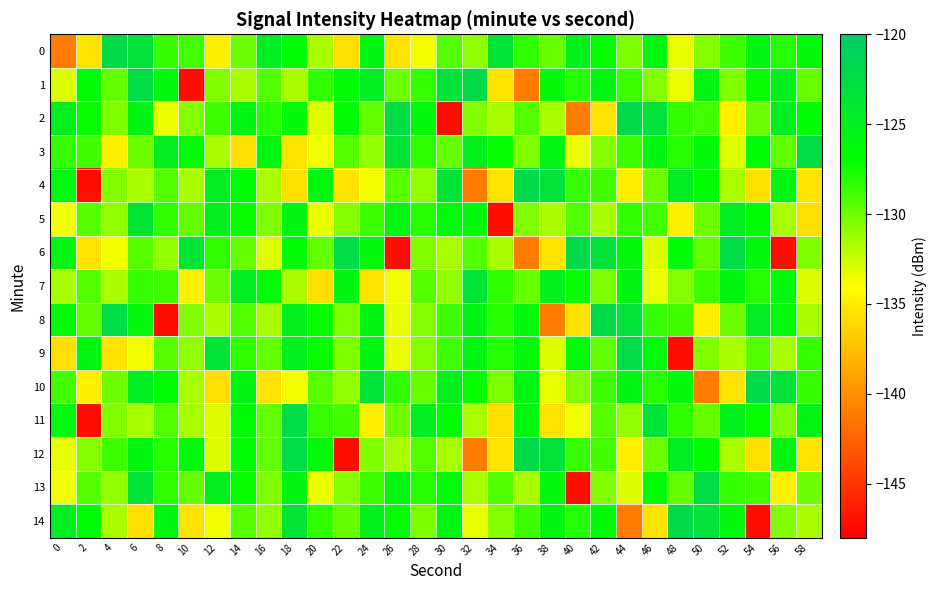

Reading left to right, transcribe all the data shown in this chart.

0: 0=-141.2	2=-135.5	4=-122.0	6=-123.0	8=-128.5	10=-128.8	12=-134.8	14=-130.0	16=-124.7	18=-126.7	20=-131.6	22=-135.9	24=-125.9	26=-135.5	28=-133.6	30=-129.3	32=-130.9	34=-123.3	36=-128.4	38=-129.7	40=-125.0	42=-127.2	44=-130.4	46=-125.8	48=-133.4	50=-130.7	52=-128.7	54=-125.8	56=-128.0	58=-126.5
1: 0=-133.1	2=-126.6	4=-129.6	6=-122.2	8=-126.2	10=-147.1	12=-130.5	14=-131.7	16=-129.3	18=-131.7	20=-128.4	22=-126.7	24=-124.7	26=-130.0	28=-128.5	30=-123.0	32=-122.0	34=-135.5	36=-141.2	38=-126.5	40=-128.0	42=-125.8	44=-128.7	46=-130.7	48=-133.4	50=-125.8	52=-130.4	54=-127.2	56=-125.0	58=-129.7
2: 0=-125.0	2=-127.2	4=-130.4	6=-125.8	8=-133.4	10=-130.7	12=-128.7	14=-125.8	16=-128.0	18=-126.5	20=-133.1	22=-126.6	24=-129.6	26=-122.2	28=-126.2	30=-147.1	32=-130.5	34=-131.7	36=-129.3	38=-131.7	40=-141.2	42=-135.5	44=-122.0	46=-123.0	48=-128.5	50=-128.8	52=-134.8	54=-130.0	56=-124.7	58=-126.7
3: 0=-128.5	2=-128.8	4=-134.8	6=-130.0	8=-124.7	10=-126.7	12=-131.6	14=-135.9	16=-125.9	18=-135.5	20=-133.6	22=-129.3	24=-130.9	26=-123.3	28=-128.4	30=-129.7	32=-125.0	34=-127.2	36=-130.4	38=-125.8	40=-133.4	42=-130.7	44=-128.7	46=-125.8	48=-128.0	50=-126.5	52=-133.1	54=-126.6	56=-129.6	58=-122.2
4: 0=-126.2	2=-147.1	4=-130.5	6=-131.7	8=-129.3	10=-131.7	12=-124.7	14=-126.7	16=-131.6	18=-135.9	20=-125.9	22=-135.5	24=-133.6	26=-129.3	28=-130.9	30=-123.3	32=-141.2	34=-135.5	36=-122.0	38=-123.0	40=-128.5	42=-128.8	44=-134.8	46=-130.0	48=-124.7	50=-126.7	52=-131.6	54=-135.9	56=-125.9	58=-135.5
5: 0=-133.6	2=-129.3	4=-130.9	6=-123.3	8=-128.4	10=-129.7	12=-125.0	14=-127.2	16=-130.4	18=-125.8	20=-133.4	22=-130.7	24=-128.7	26=-125.8	28=-128.0	30=-126.5	32=-126.2	34=-147.1	36=-130.5	38=-131.7	40=-129.3	42=-131.7	44=-128.5	46=-128.8	48=-134.8	50=-130.0	52=-124.7	54=-126.7	56=-131.6	58=-135.9
6: 0=-125.9	2=-135.5	4=-133.6	6=-129.3	8=-130.9	10=-123.3	12=-128.4	14=-129.7	16=-133.1	18=-126.6	20=-129.6	22=-122.2	24=-126.2	26=-147.1	28=-130.5	30=-131.7	32=-129.3	34=-131.7	36=-141.2	38=-135.5	40=-122.0	42=-123.0	44=-126.5	46=-133.1	48=-126.6	50=-129.6	52=-122.2	54=-126.2	56=-147.1	58=-130.5
7: 0=-131.7	2=-129.3	4=-131.7	6=-128.5	8=-128.8	10=-134.8	12=-130.0	14=-124.7	16=-126.7	18=-131.6	20=-135.9	22=-125.9	24=-135.5	26=-133.6	28=-129.3	30=-130.9	32=-123.3	34=-128.4	36=-129.7	38=-125.0	40=-127.2	42=-130.4	44=-125.8	46=-133.4	48=-130.7	50=-128.7	52=-125.8	54=-128.0	56=-126.5	58=-133.1
8: 0=-126.6	2=-129.6	4=-122.2	6=-126.2	8=-147.1	10=-130.5	12=-131.7	14=-129.3	16=-131.7	18=-125.0	20=-127.2	22=-130.4	24=-125.8	26=-133.4	28=-130.7	30=-128.7	32=-125.8	34=-128.0	36=-126.5	38=-141.2	40=-135.5	42=-122.0	44=-123.0	46=-128.5	48=-128.8	50=-134.8	52=-130.0	54=-124.7	56=-126.7	58=-131.6
9: 0=-135.9	2=-125.9	4=-135.5	6=-133.6	8=-129.3	10=-130.9	12=-123.3	14=-128.4	16=-129.7	18=-125.0	20=-127.2	22=-130.4	24=-125.8	26=-133.4	28=-130.7	30=-128.7	32=-125.8	34=-128.0	36=-126.5	38=-133.1	40=-126.6	42=-129.6	44=-122.2	46=-126.2	48=-147.1	50=-130.5	52=-131.7	54=-129.3	56=-131.7	58=-128.5
10: 0=-128.8	2=-134.8	4=-130.0	6=-124.7	8=-126.7	10=-131.6	12=-135.9	14=-125.9	16=-135.5	18=-133.6	20=-129.3	22=-130.9	24=-123.3	26=-128.4	28=-129.7	30=-125.0	32=-127.2	34=-130.4	36=-125.8	38=-133.4	40=-130.7	42=-128.7	44=-125.8	46=-128.0	48=-126.5	50=-141.2	52=-135.5	54=-122.0	56=-123.0	58=-128.5
11: 0=-126.2	2=-147.1	4=-130.5	6=-131.7	8=-129.3	10=-131.7	12=-133.1	14=-126.6	16=-129.6	18=-122.2	20=-128.5	22=-128.8	24=-134.8	26=-130.0	28=-124.7	30=-126.7	32=-131.6	34=-135.9	36=-125.9	38=-135.5	40=-133.6	42=-129.3	44=-130.9	46=-123.3	48=-128.4	50=-129.7	52=-125.0	54=-127.2	56=-130.4	58=-125.8
12: 0=-133.4	2=-130.7	4=-128.7	6=-125.8	8=-128.0	10=-126.5	12=-133.1	14=-126.6	16=-129.6	18=-122.2	20=-126.2	22=-147.1	24=-130.5	26=-131.7	28=-129.3	30=-131.7	32=-141.2	34=-135.5	36=-122.0	38=-123.0	40=-128.5	42=-128.8	44=-134.8	46=-130.0	48=-124.7	50=-126.7	52=-131.6	54=-135.9	56=-125.9	58=-135.5
13: 0=-133.6	2=-129.3	4=-130.9	6=-123.3	8=-128.4	10=-129.7	12=-125.0	14=-127.2	16=-130.4	18=-125.8	20=-133.4	22=-130.7	24=-128.7	26=-125.8	28=-128.0	30=-126.5	32=-131.7	34=-129.3	36=-131.7	38=-126.2	40=-147.1	42=-130.5	44=-133.1	46=-126.6	48=-129.6	50=-122.2	52=-128.5	54=-128.8	56=-134.8	58=-130.0
14: 0=-124.7	2=-126.7	4=-131.6	6=-135.9	8=-125.9	10=-135.5	12=-133.6	14=-129.3	16=-130.9	18=-123.3	20=-128.4	22=-129.7	24=-125.0	26=-127.2	28=-130.4	30=-125.8	32=-133.4	34=-130.7	36=-128.7	38=-125.8	40=-128.0	42=-126.5	44=-141.2	46=-135.5	48=-122.0	50=-123.0	52=-126.2	54=-147.1	56=-130.5	58=-131.7